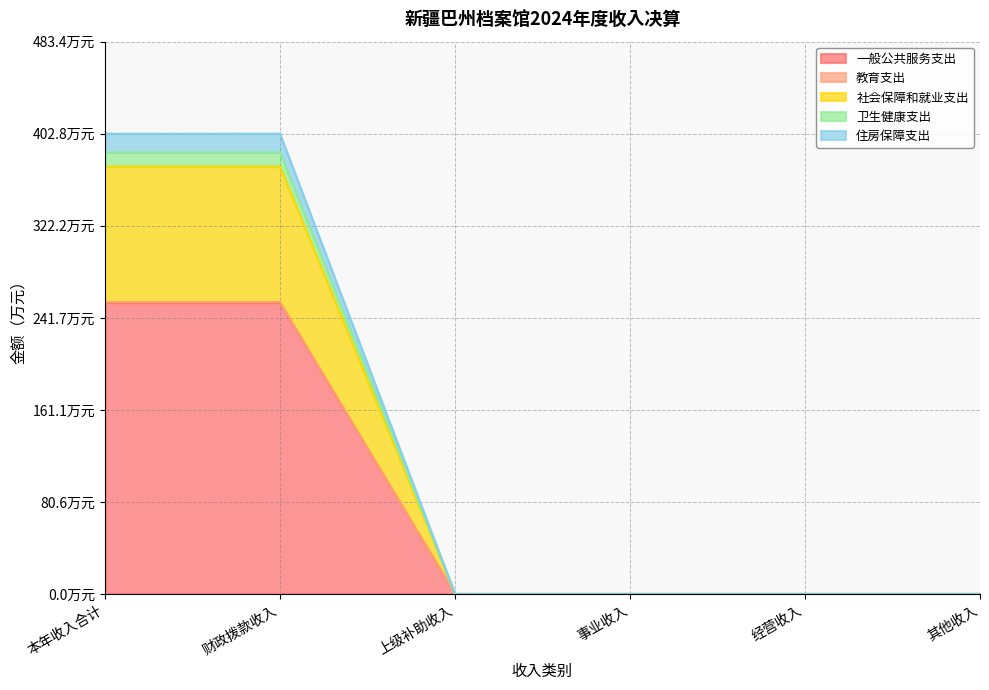

What are all the series names shown in the legend?

一般公共服务支出, 教育支出, 社会保障和就业支出, 卫生健康支出, 住房保障支出